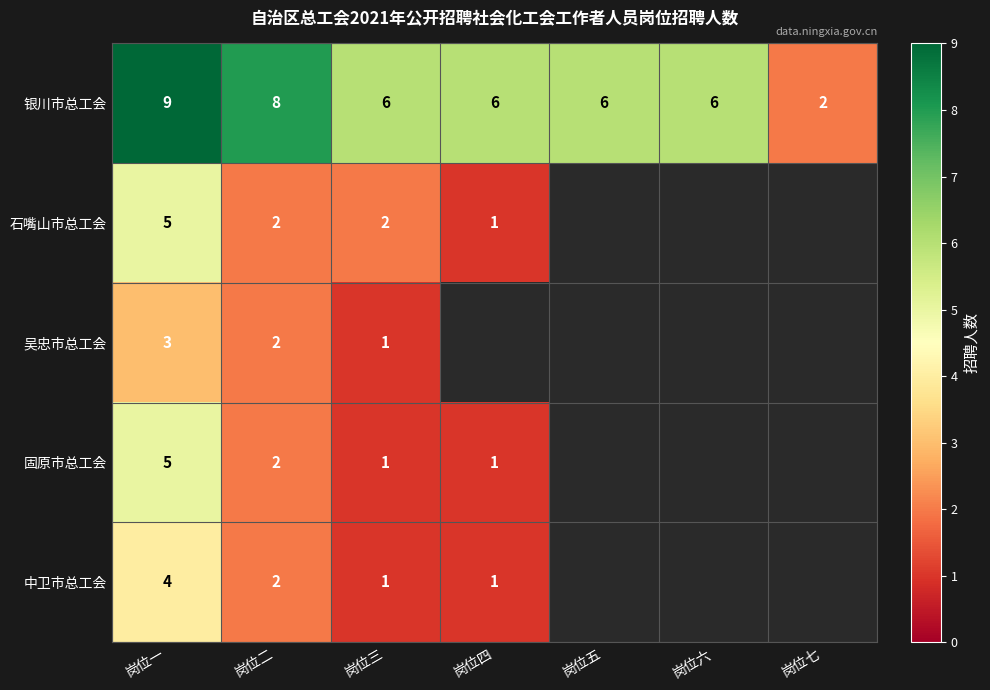

What is the difference between the maximum and second lowest values in the 银川市总工会 series?

3